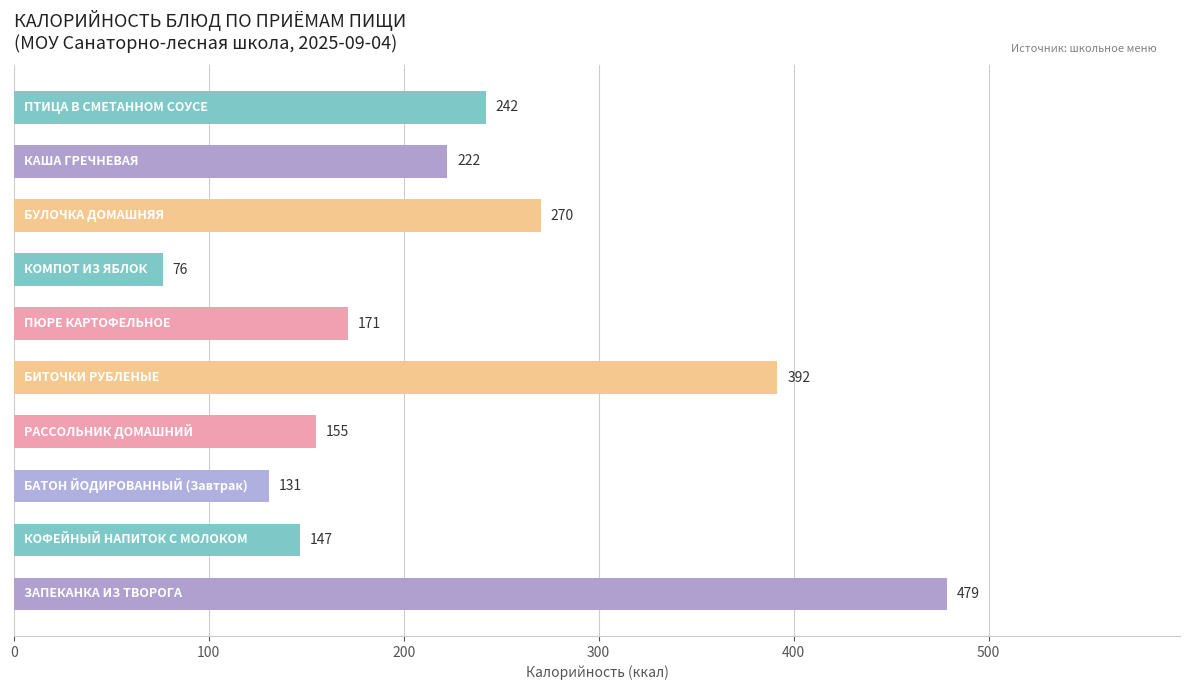

What is the maximum value shown in the chart?

478.6